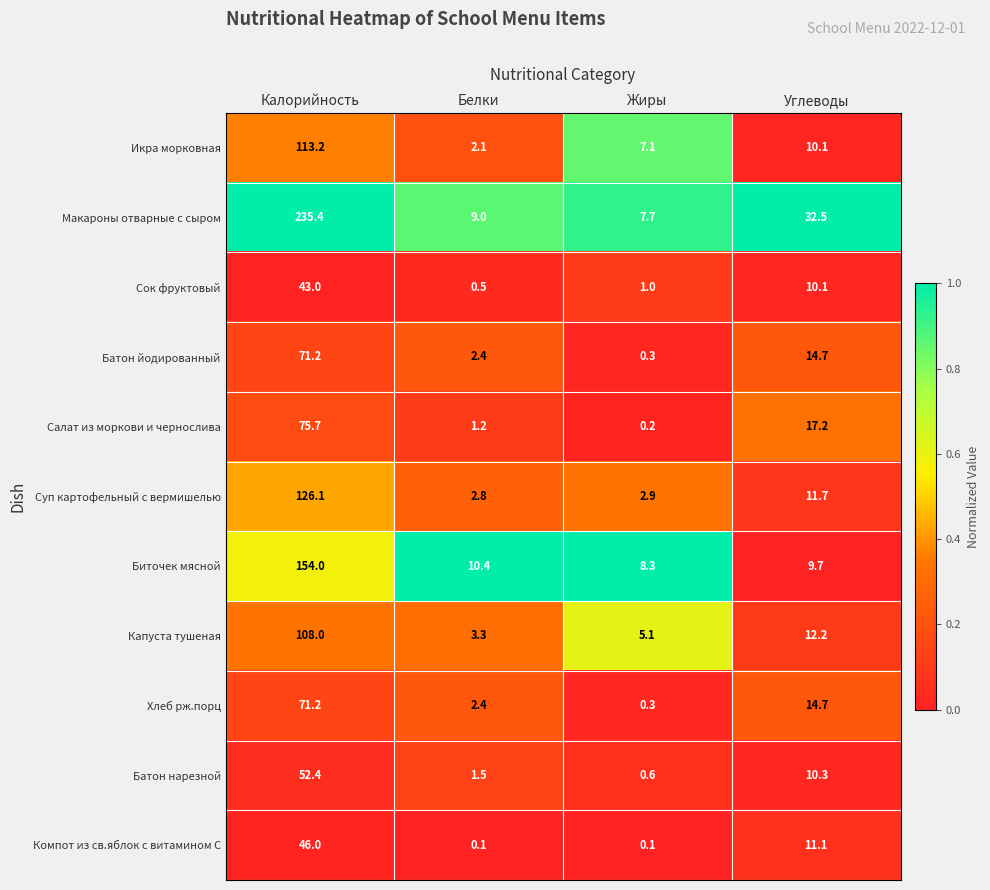

Where does the Икра морковная series first go above 10?

Калорийность